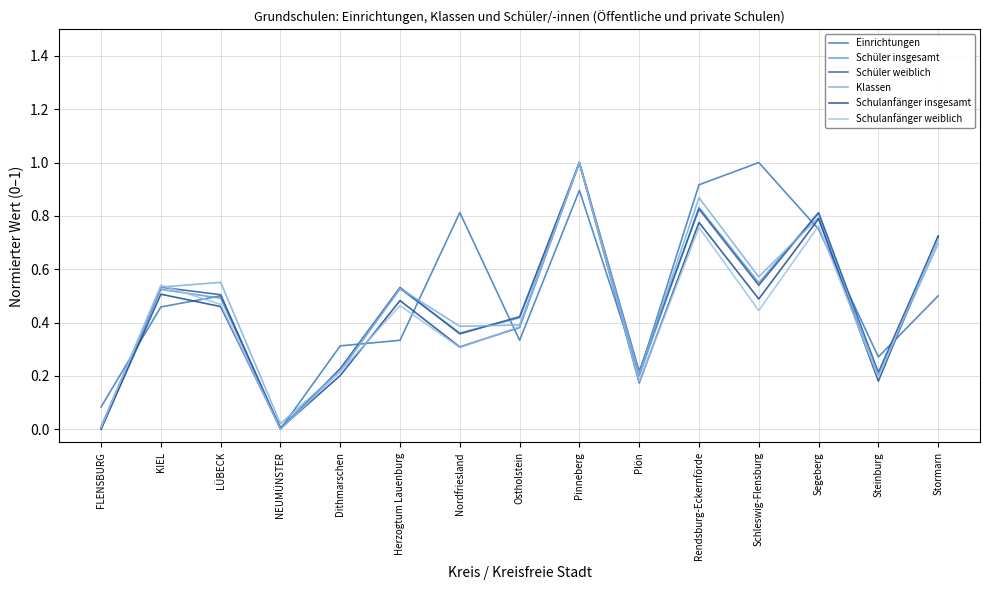

Which category has the highest value in the Einrichtungen series?

Schleswig-Flensburg